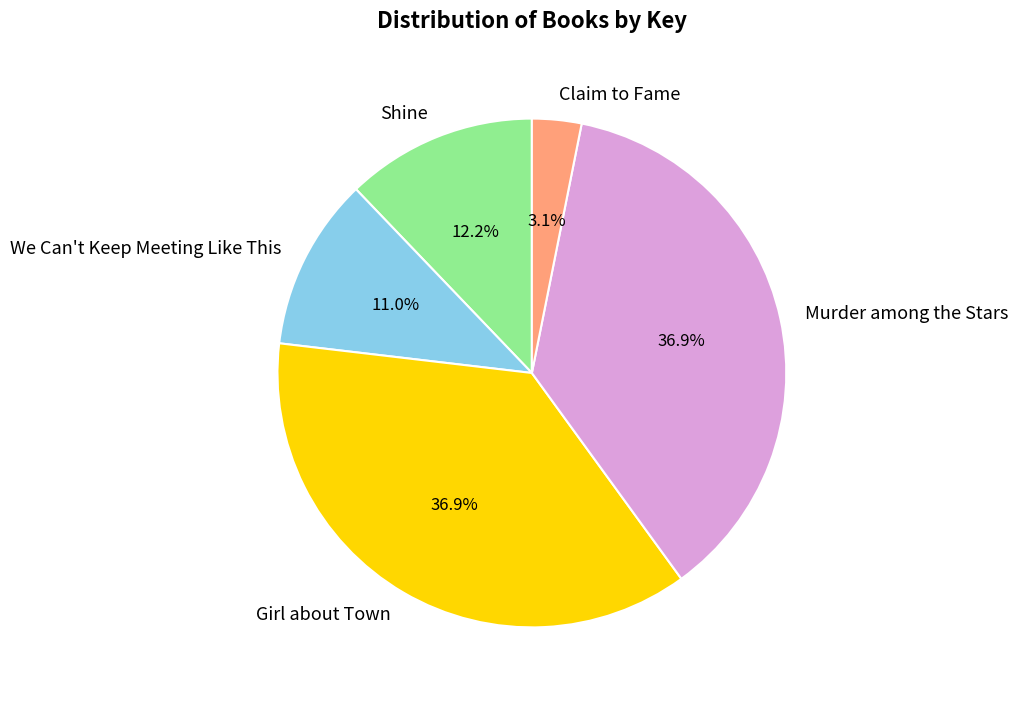

Between Claim to Fame and Girl about Town, which is larger?

Girl about Town